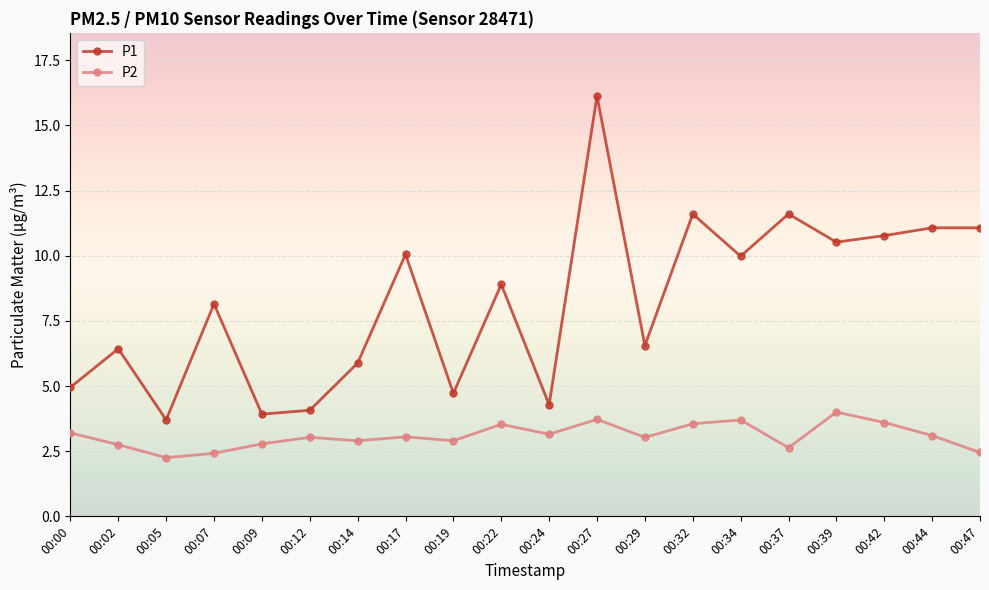

The value of P1 at 00:07 is 8.2. True or false?

True